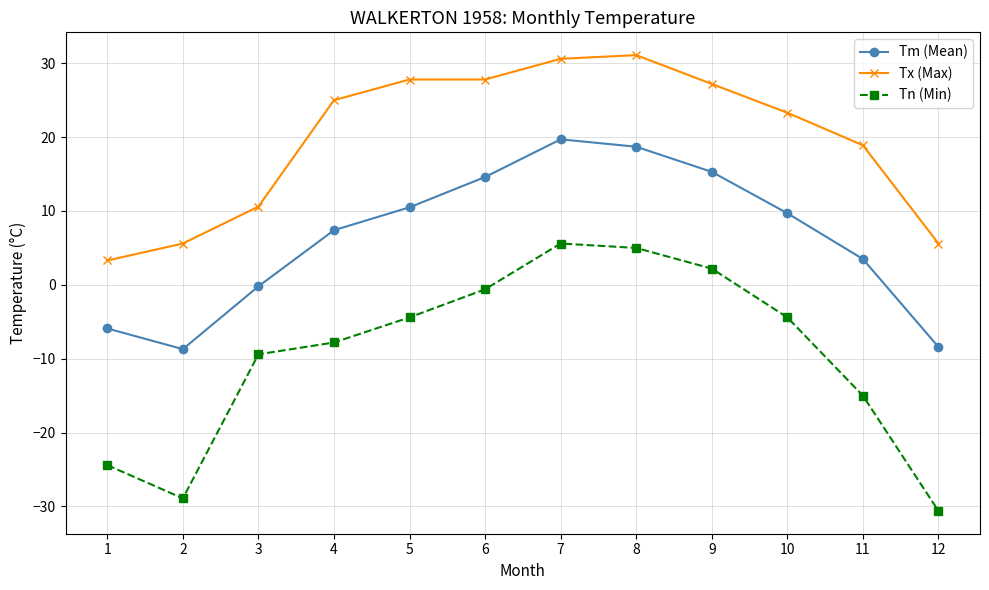

What is the value of the Tn (Min) point at the 10th from the left?

-4.4